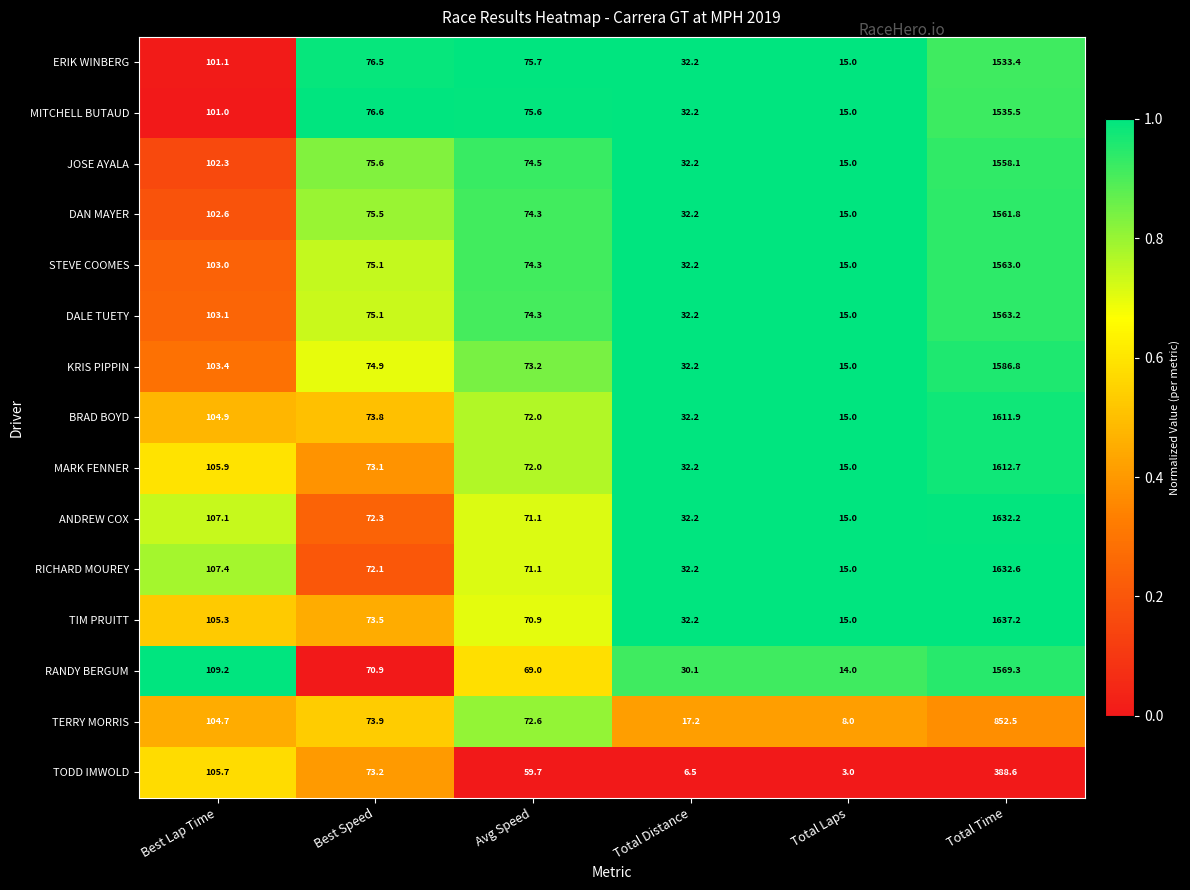

What is the greatest value displayed?

1637.2